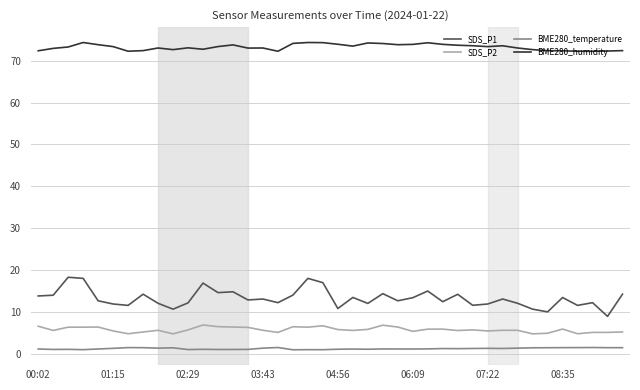

Rank the series by their maximum value, from lowest to highest.

BME280_temperature, SDS_P2, SDS_P1, BME280_humidity